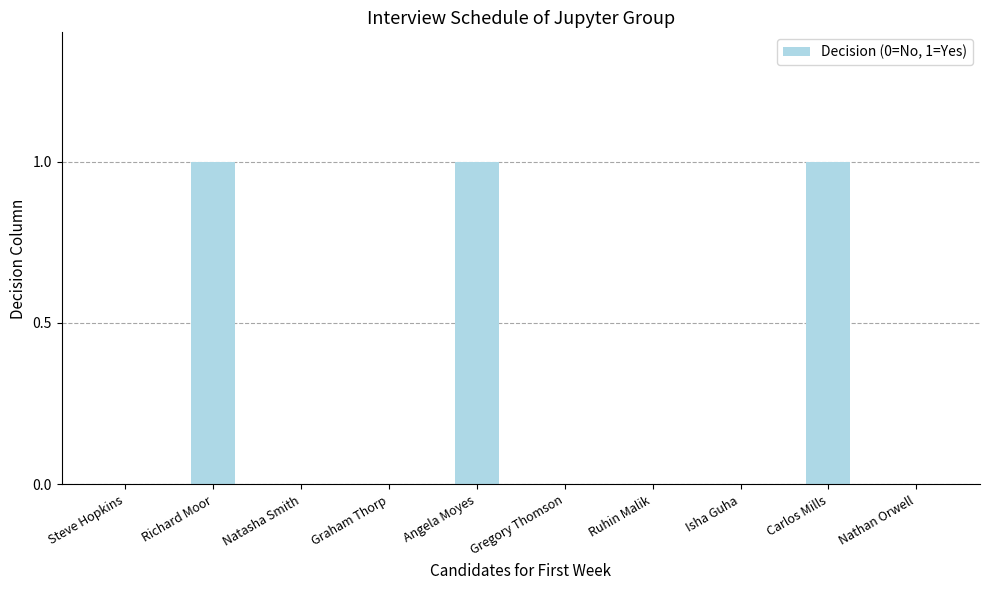

Reading left to right, what are all the values shown in this chart?

0	1	0	0	1	0	0	0	1	0